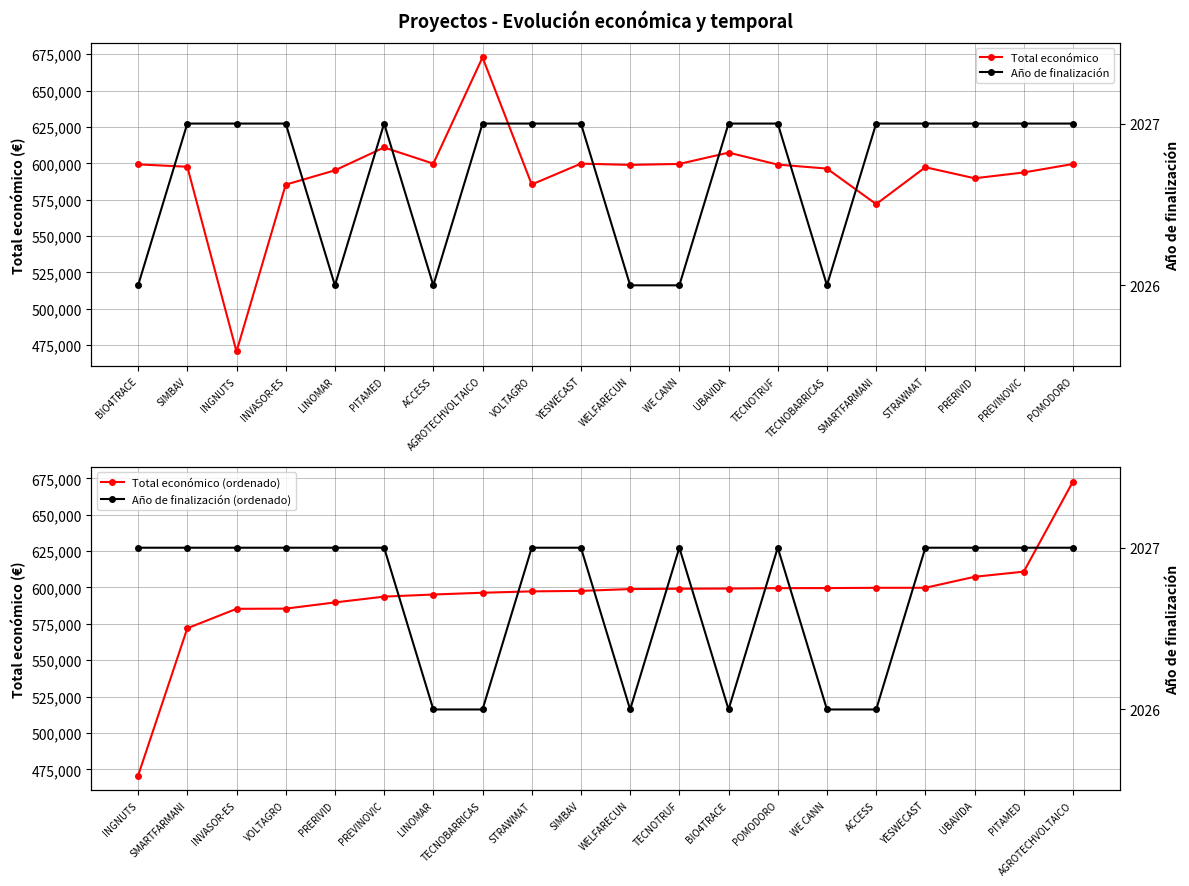

What is the difference between the maximum and minimum values in the Año de finalización (ordenado) series?

1